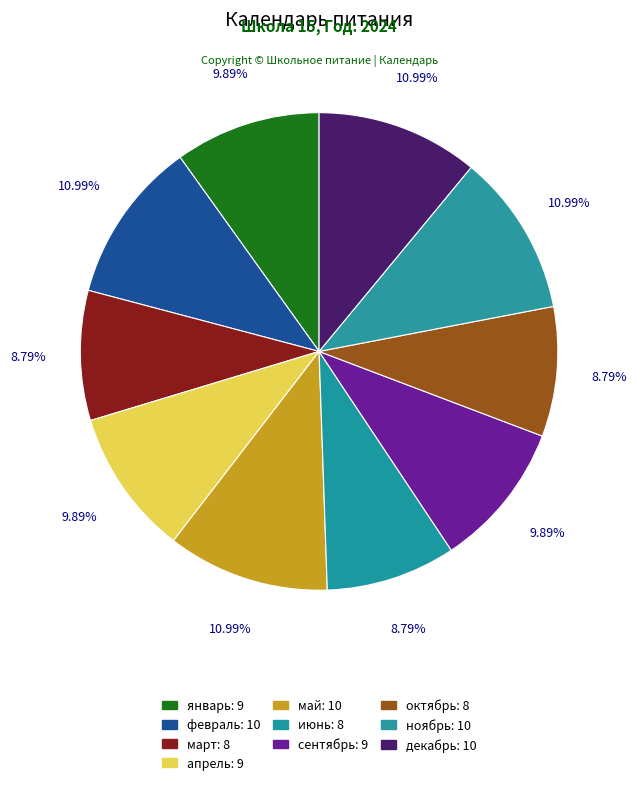

Is there any slice that represents more than half of the pie?

No